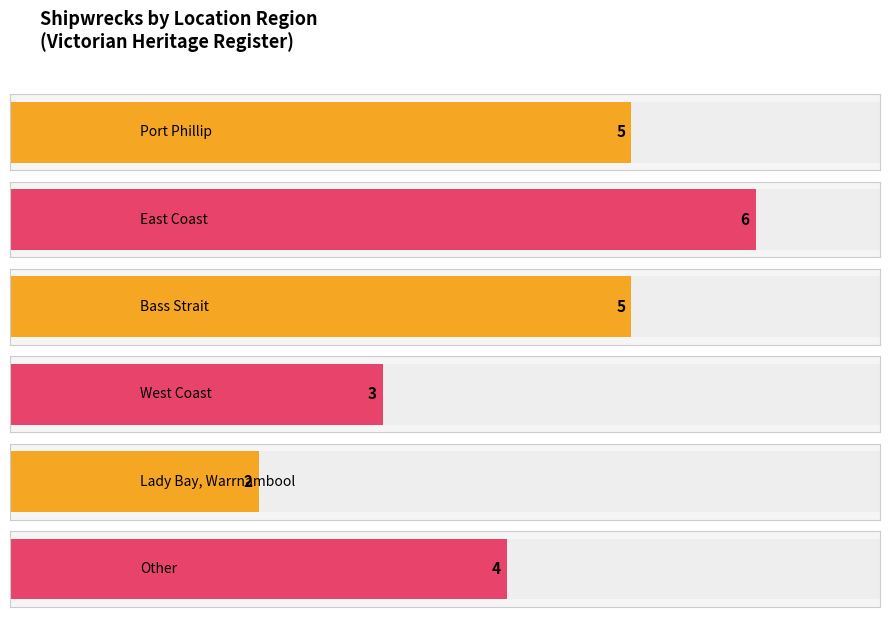

Rank the categories by value from highest to lowest.

East Coast, Port Phillip, Bass Strait, Other, West Coast, Lady Bay, Warrnambool